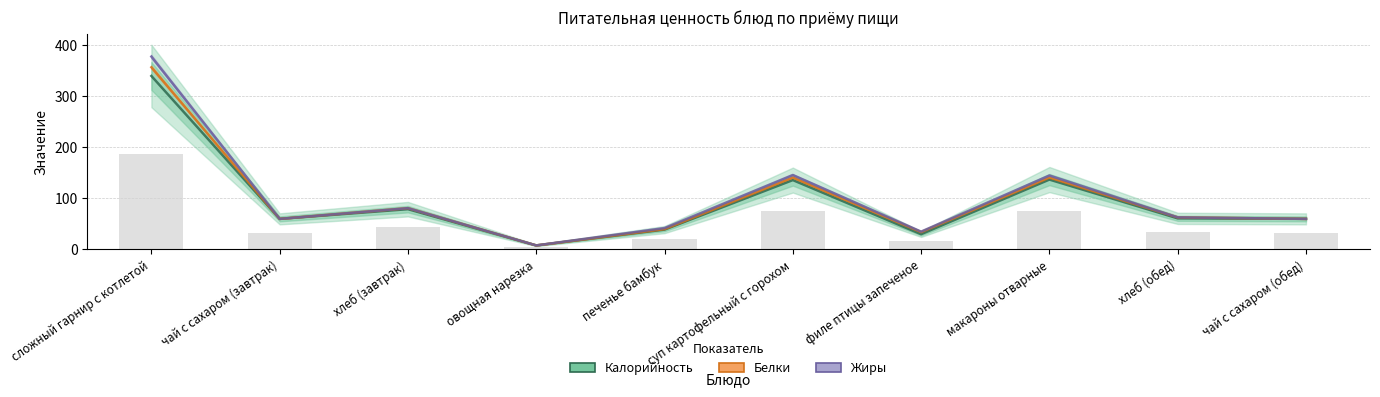

What is the average value of the Жиры series?

102